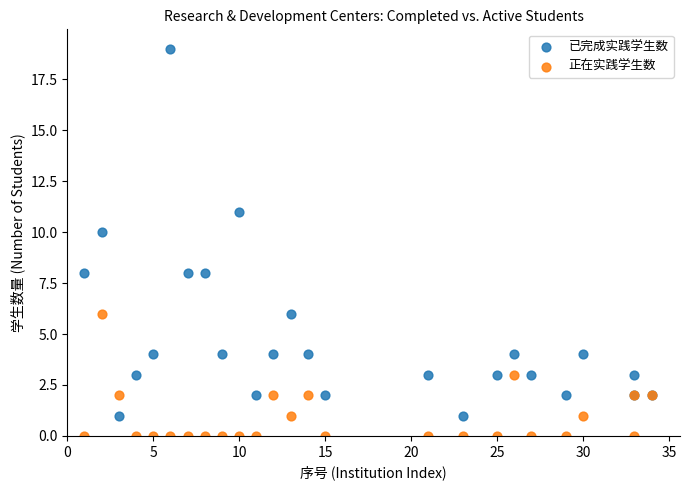

What are all the series names shown in the legend?

已完成实践学生数, 正在实践学生数